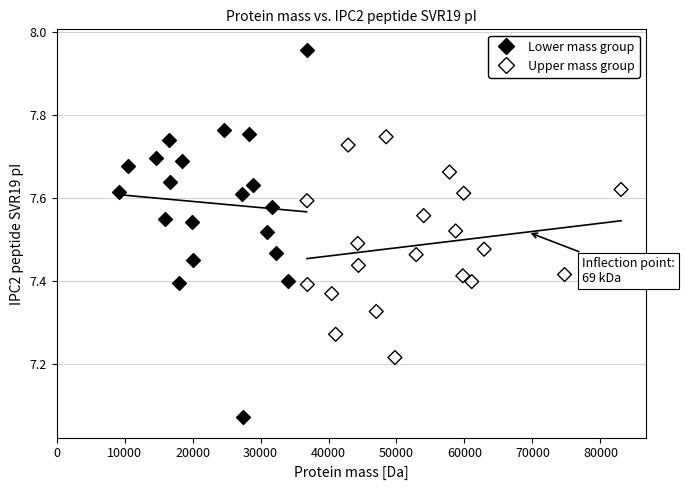

Which series has the largest Y range (max minus min)?

Lower mass group